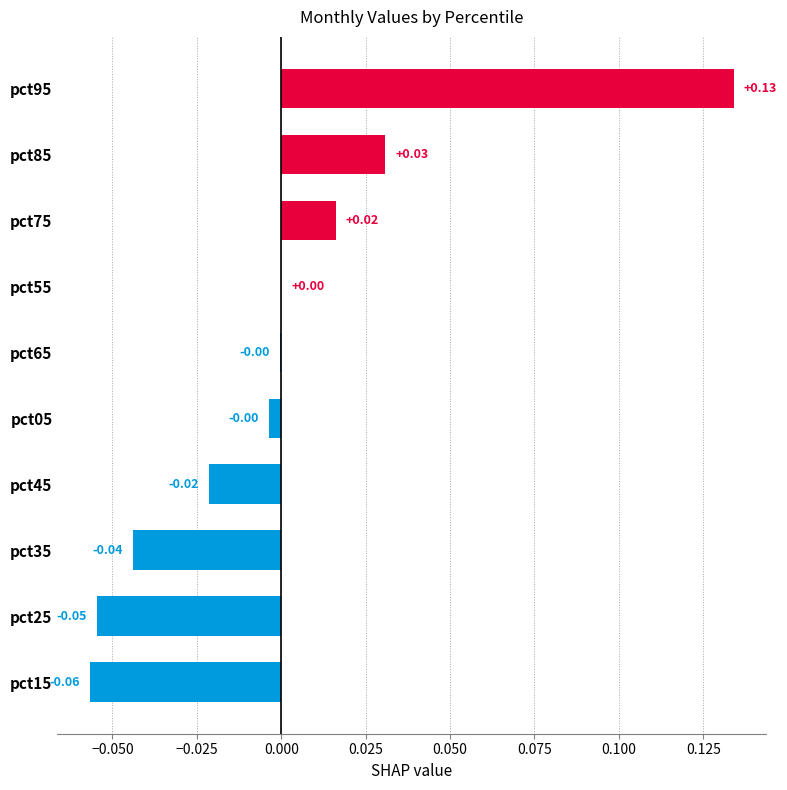

How many distinct data groups are displayed?

1